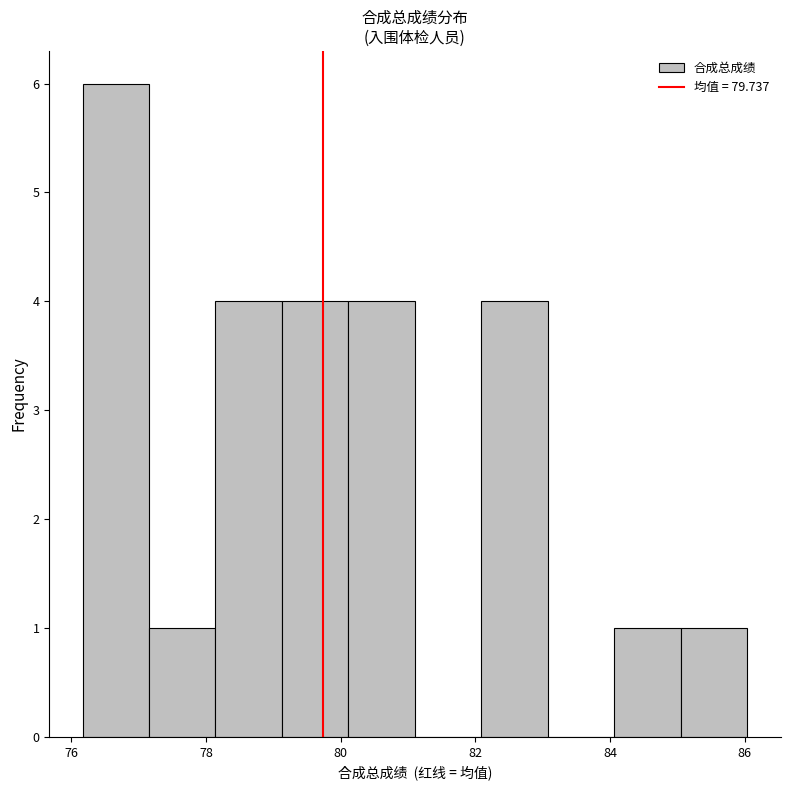

Reading left to right, transcribe this chart: for each bar, give the range it covers on the x-axis and its height. Neither the bar edges nor the heights are printed on the chart, so give them approximately, as read against the axes.

76.2 to 77.2: 6
77.2 to 78.2: 1
78.2 to 79.2: 4
79.2 to 80.2: 4
80.2 to 81.2: 4
81.2 to 82.0: 0
82.0 to 83.0: 4
83.0 to 84.0: 0
84.0 to 85.0: 1
85.0 to 86.0: 1